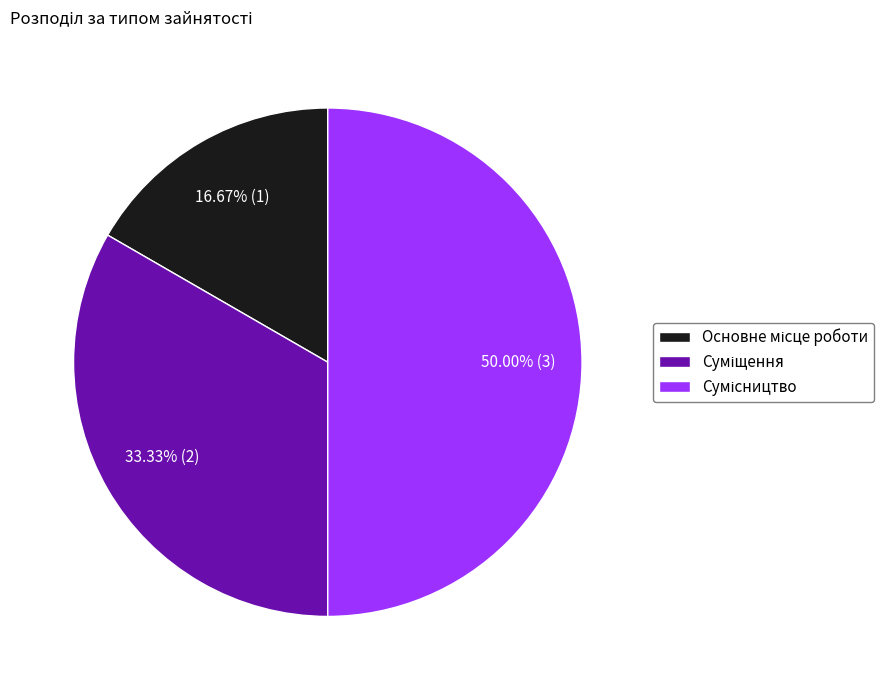

How many slices are in this pie chart?

3